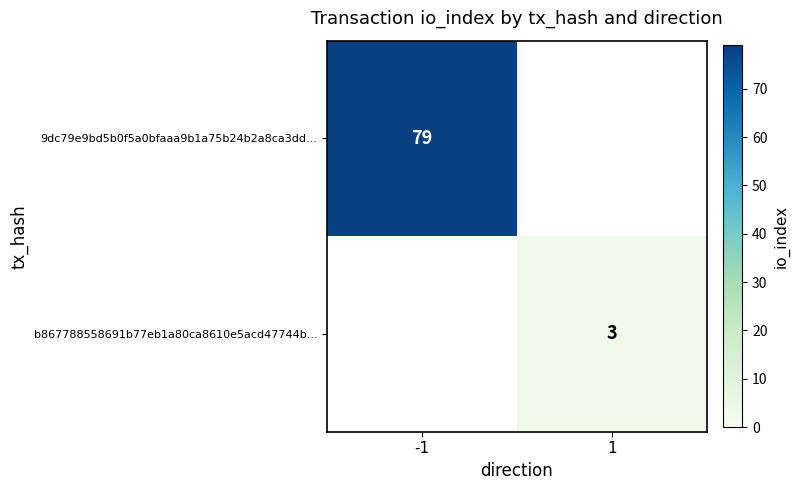

The 9dc79e9bd5b0f5a0bfaaa9b1a75b24b2a8ca3dd... series shows 79 at -1. True or false?

True